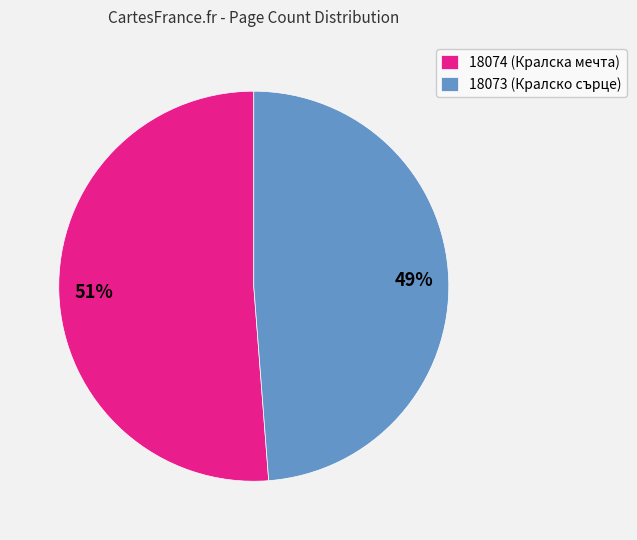

True or false: 18074 accounts for 57% of the total.

False